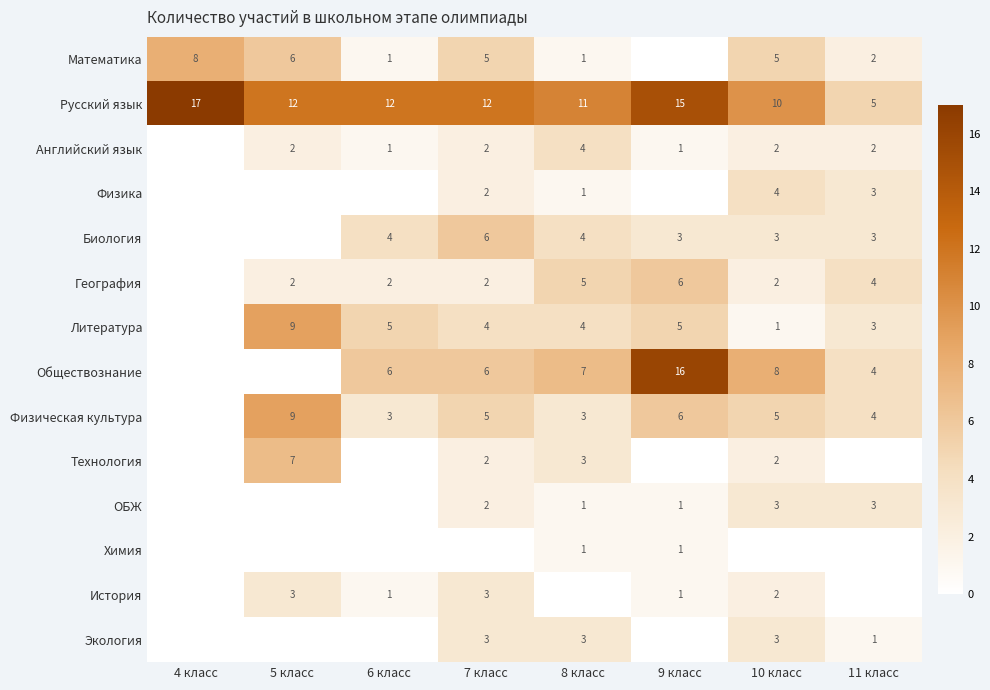

Is it true that Английский язык equals 2 at 10 класс?

True